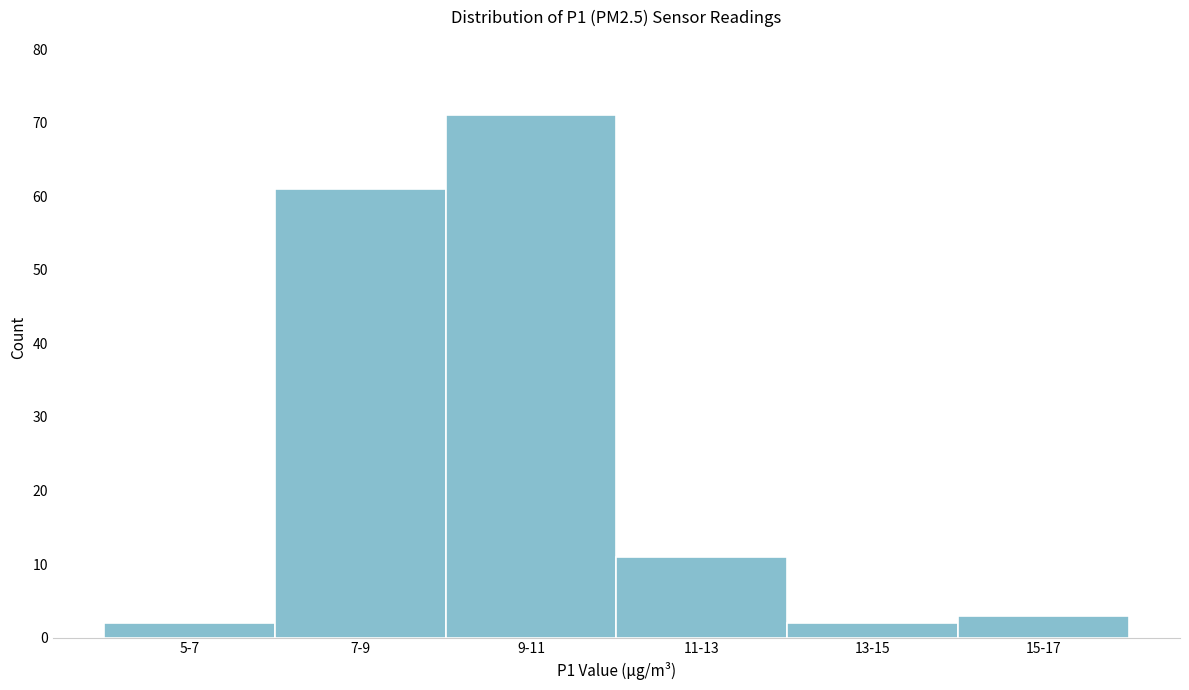

Reading left to right, transcribe all the data shown in this chart.

5-7=2	7-9=61	9-11=71	11-13=11	13-15=2	15-17=3